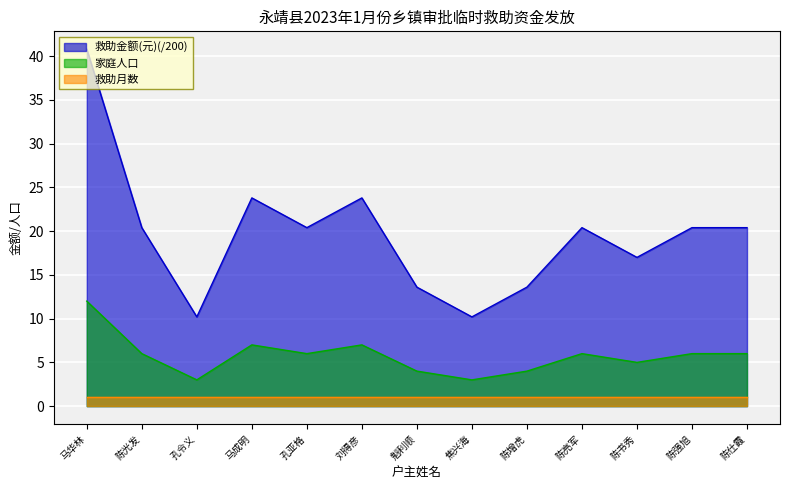

How many data points in 家庭人口 are less than 6?

5